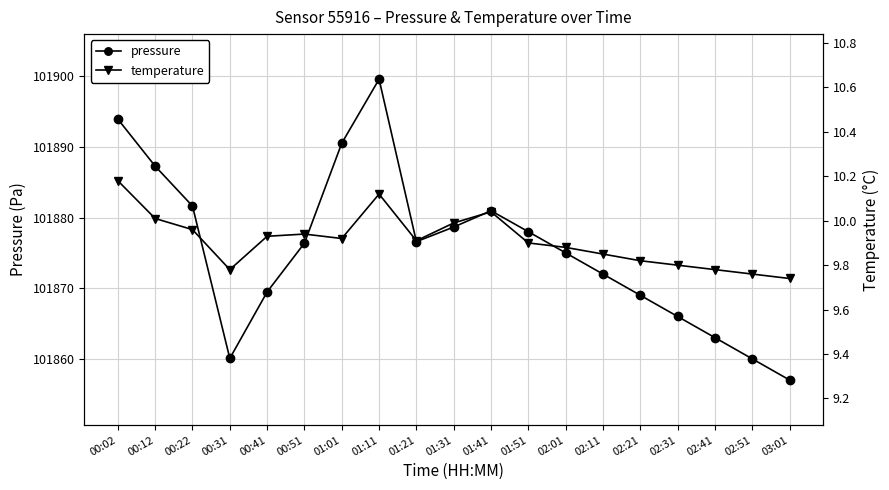

Reading right to left, list all the values displayed in this chart.

pressure: 101857.0	101860.0	101863.0	101866.0	101869.0	101872.0	101875.0	101878.0	101881.0	101878.7	101876.6	101899.6	101890.5	101876.4	101869.5	101860.1	101881.6	101887.3	101893.9
temperature: 9.7	9.8	9.8	9.8	9.8	9.8	9.9	9.9	10.0	10.0	9.9	10.1	9.9	9.9	9.9	9.8	10.0	10.0	10.2